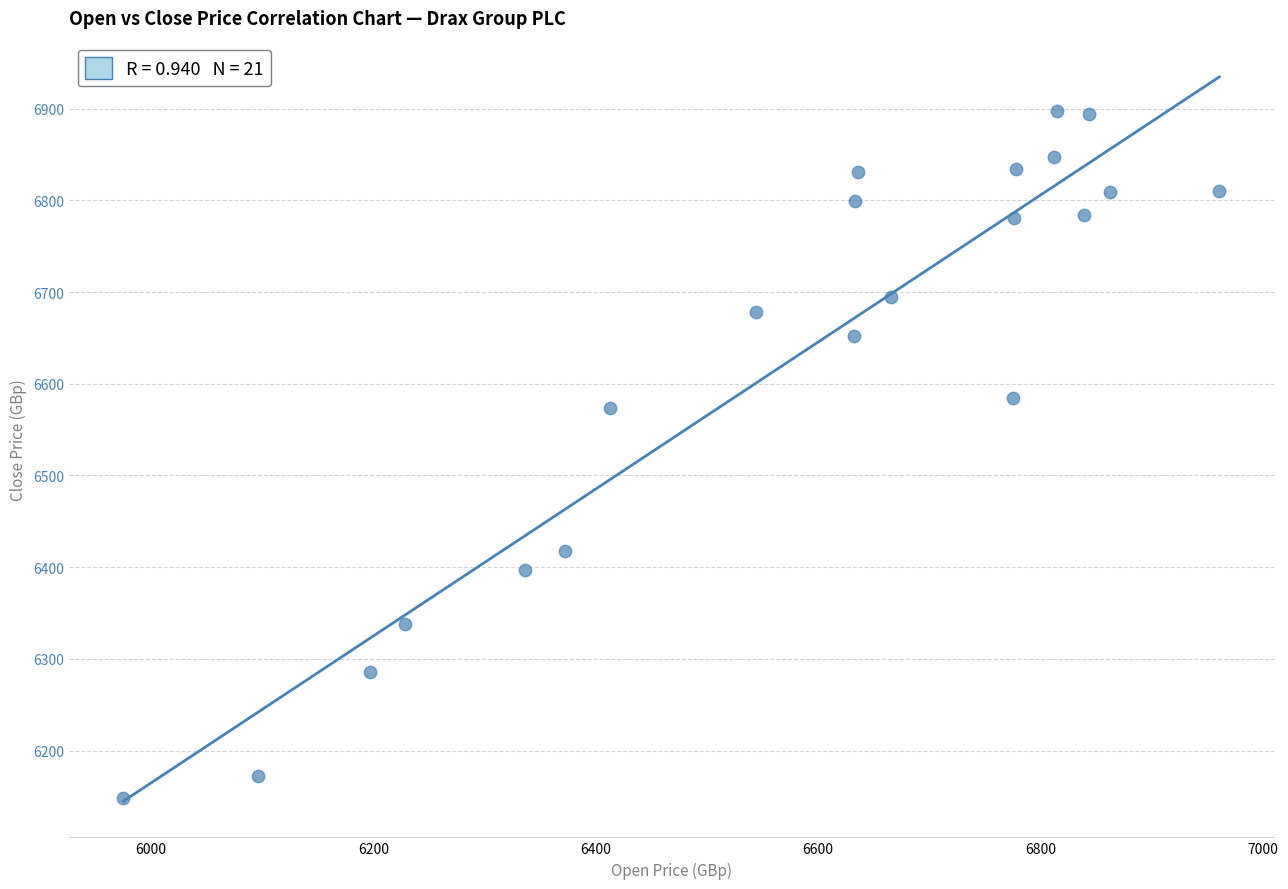

What is the range of Y values (max minus min)?

750